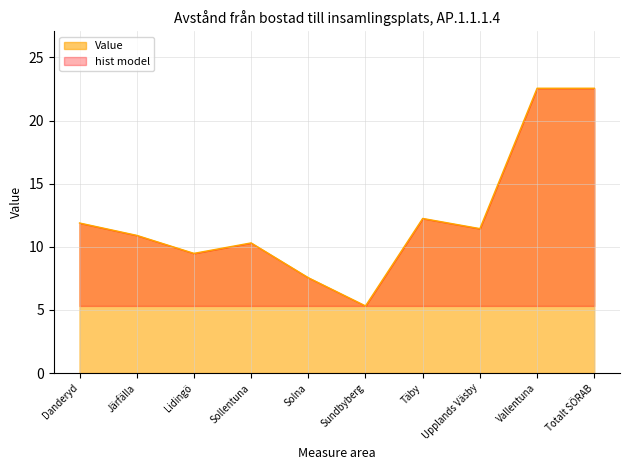

What is the change in value from Järfälla to Täby?

+1.3